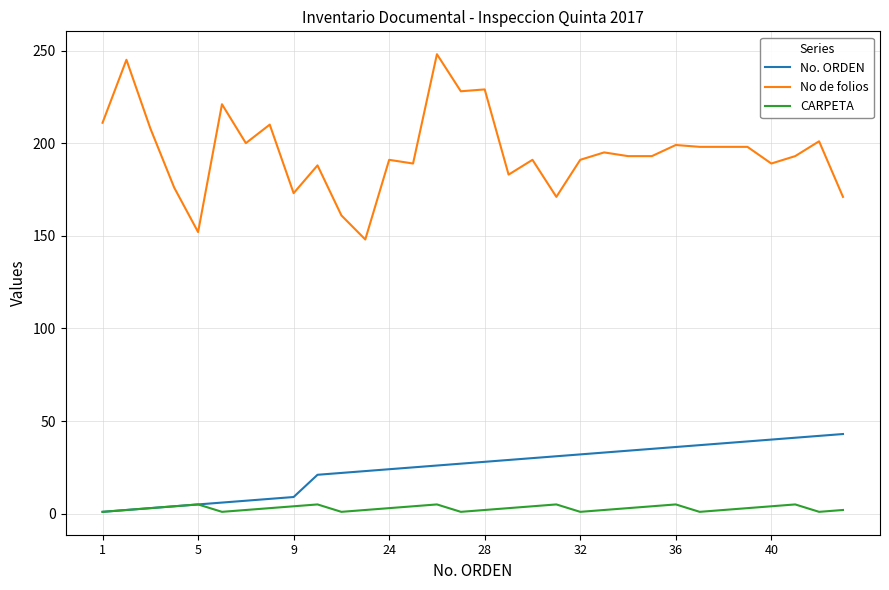

What is the lowest value of the No. ORDEN series?

1